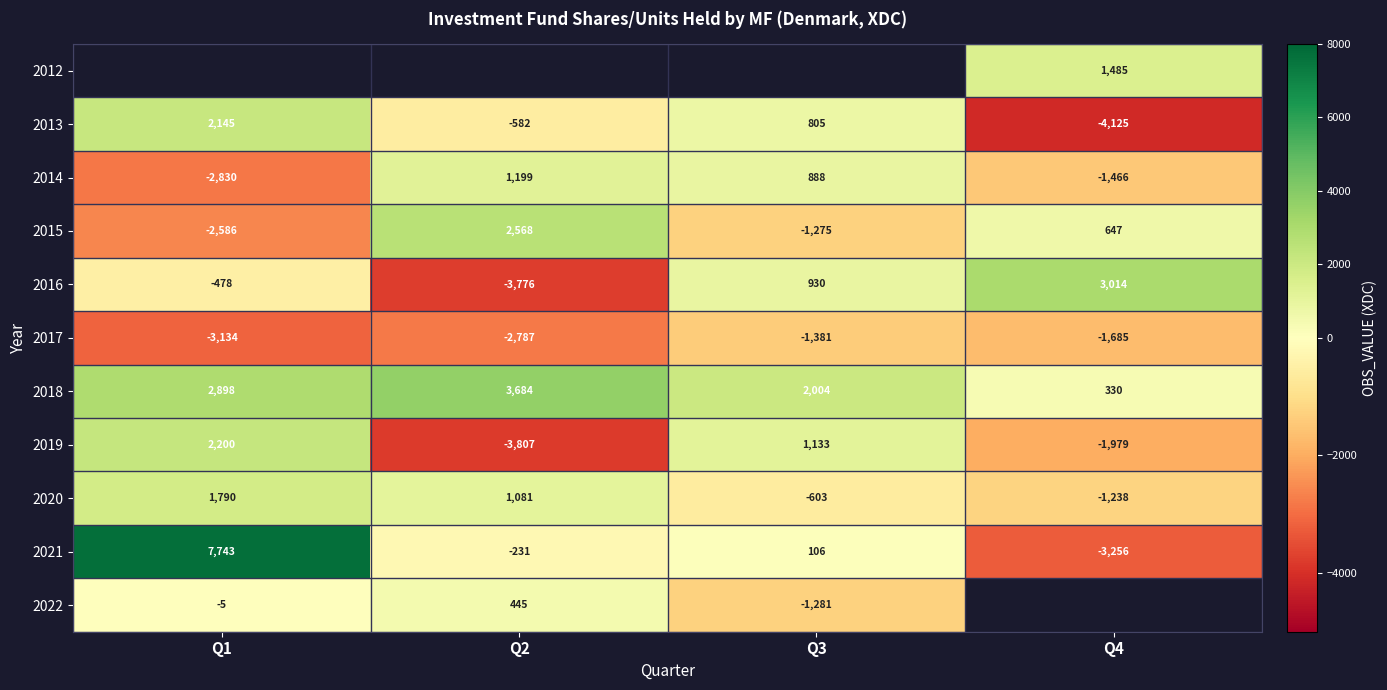

Is the value of 2016 at Q4 greater than the value of 2019 at Q2?

Yes